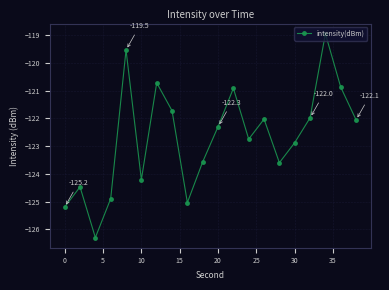

How many points are lower than both their immediate neighbors (excluding endpoints)?

5